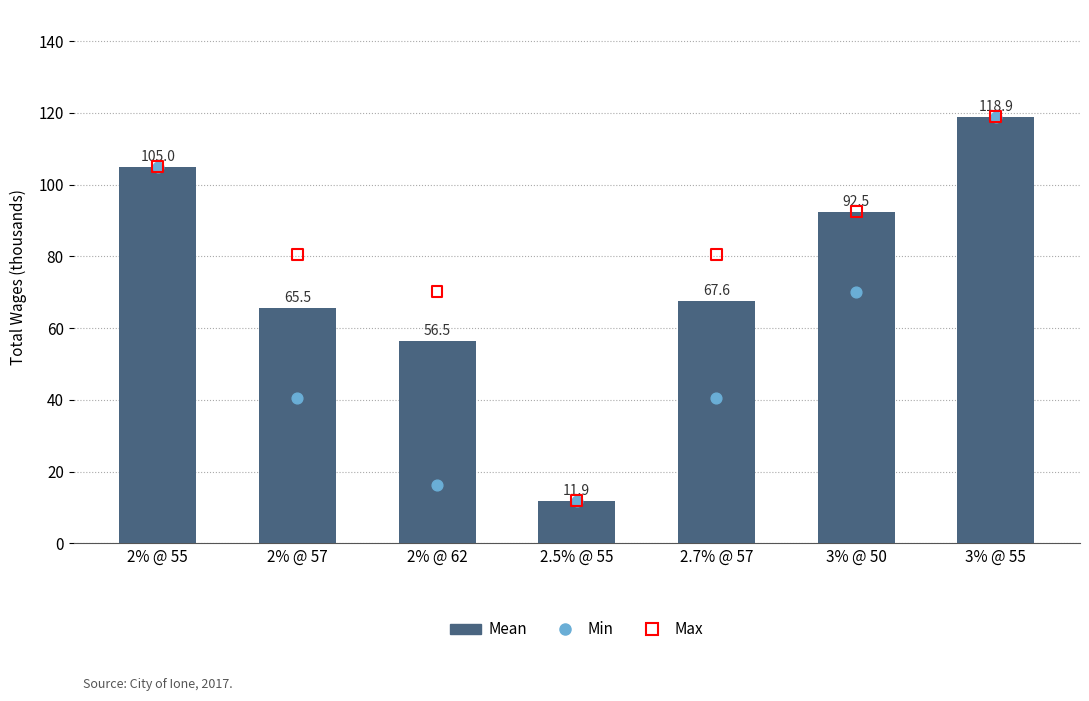

Which series reaches the minimum Y coordinate?

Mean